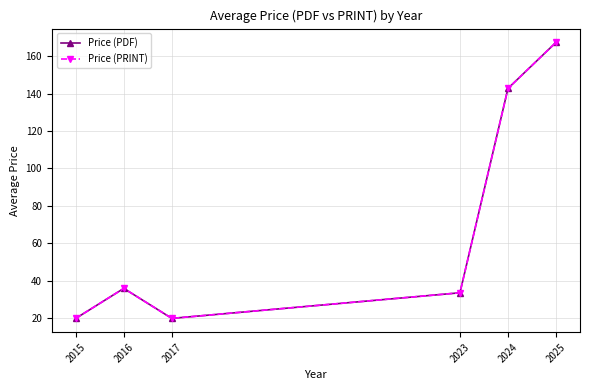

Reading right to left, extract all data points from this chart.

Price (PDF): 2025=167.3	2024=142.7	2023=33.7	2017=20.0	2016=36.0	2015=20.0
Price (PRINT): 2025=167.3	2024=142.7	2023=33.7	2017=20.0	2016=36.0	2015=20.0